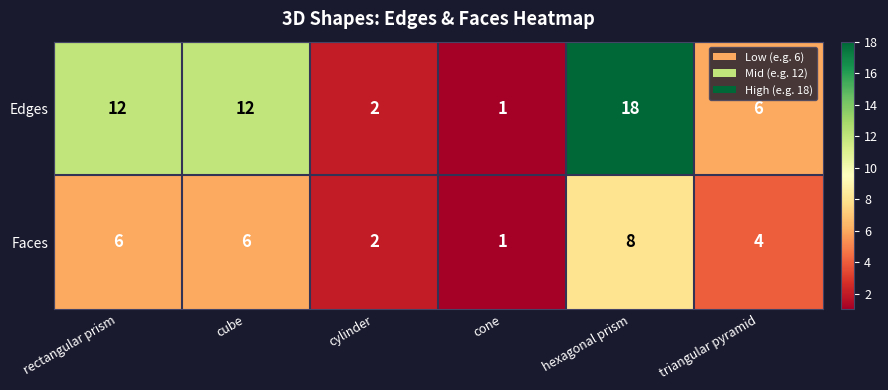

Rank the series at triangular pyramid from highest to lowest value.

Edges, Faces